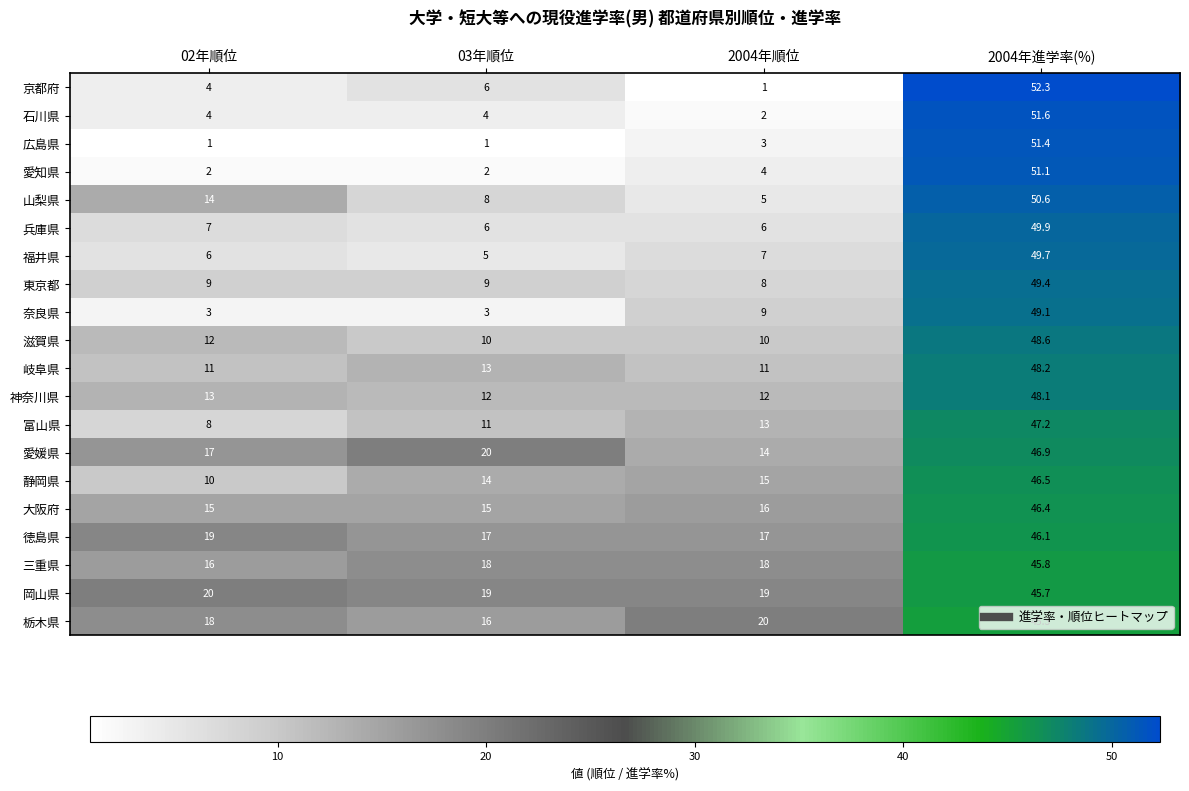

At which category is the sum across all series the highest?

2004年進学率(%)